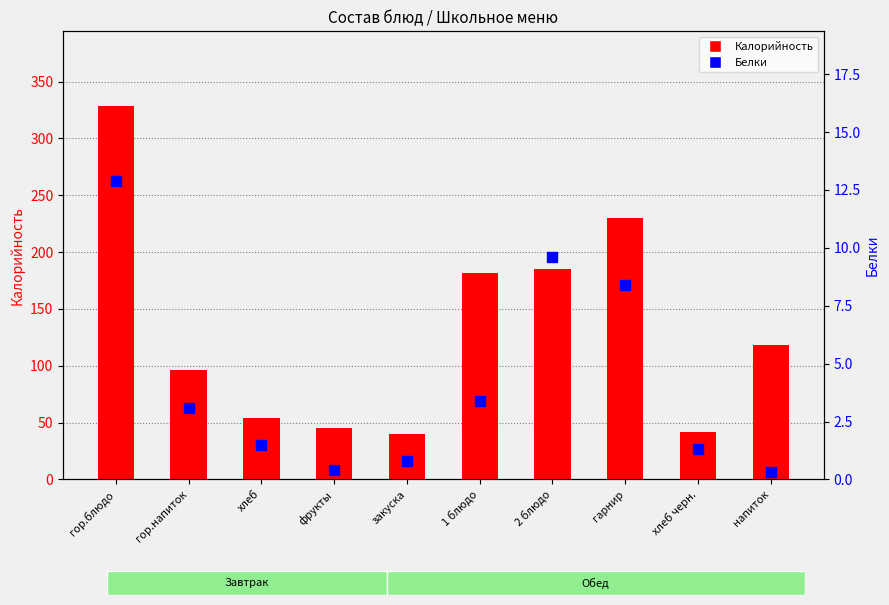

What are all the series names shown in the legend?

Калорийность, Белки